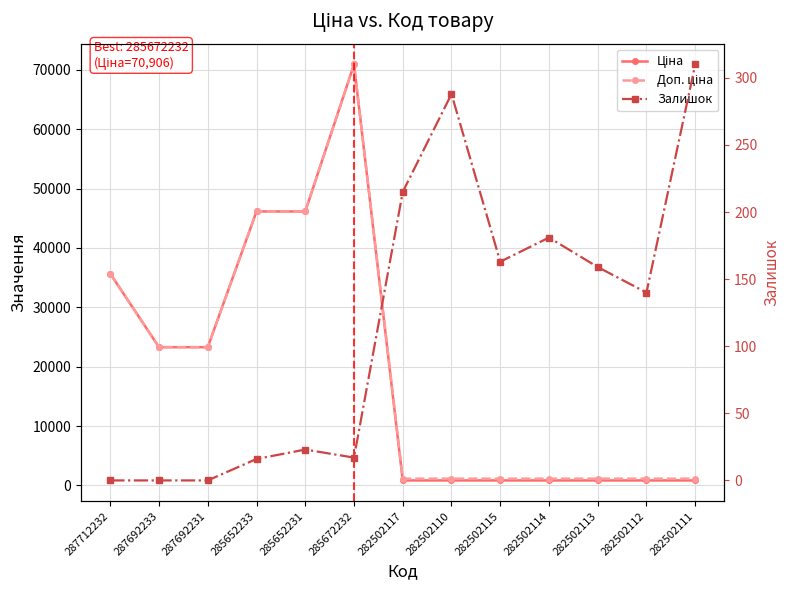

What is the total value across all series at 287692231?

46556.4